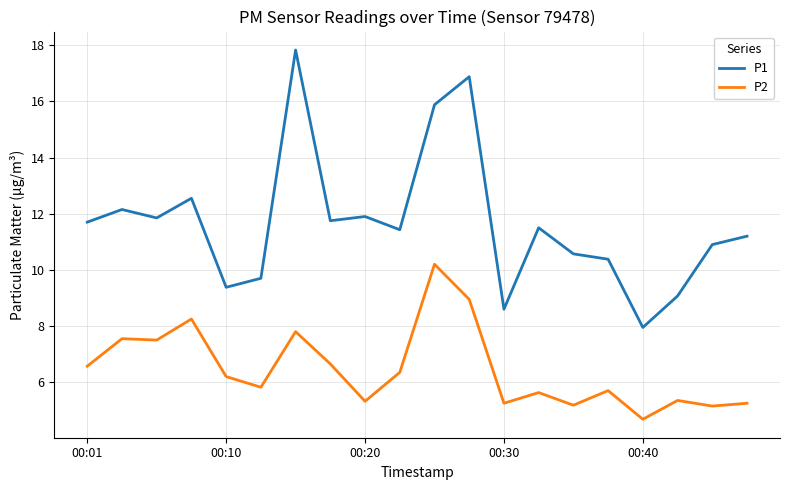

What is the difference between the maximum and minimum values in the P2 series?

5.5